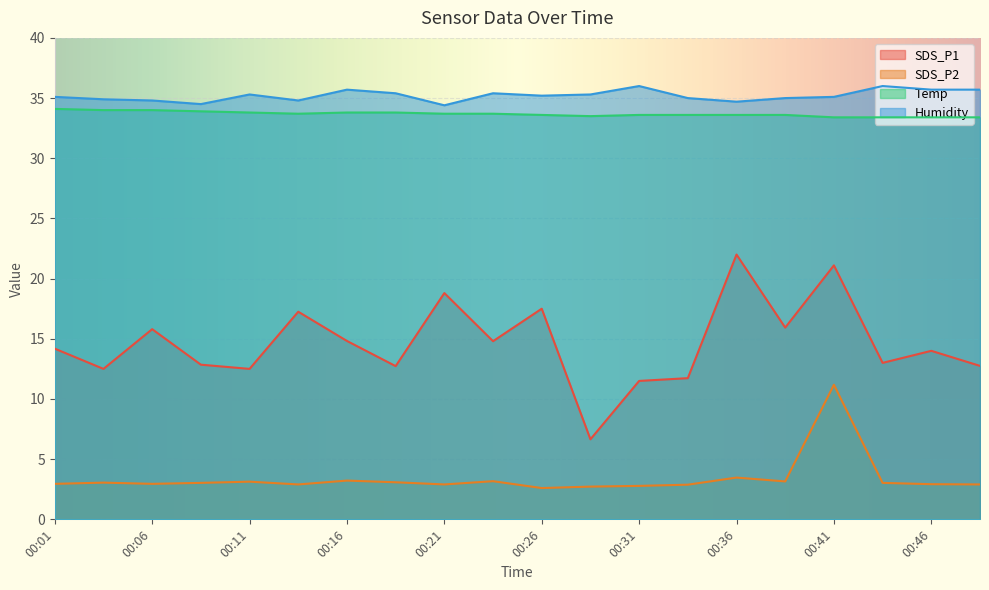

Between 00:16 and 00:23, which is larger?

00:16